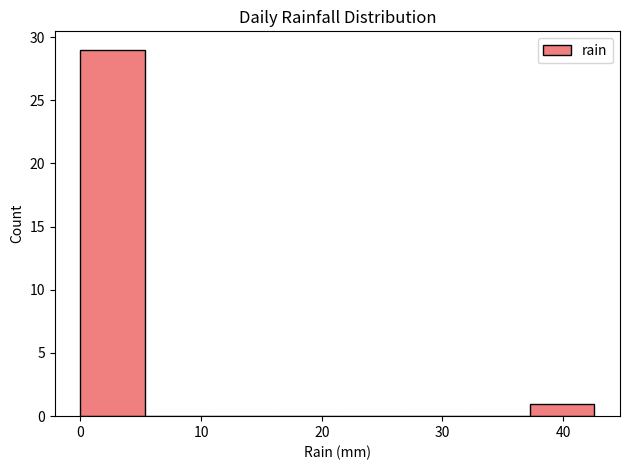

Reading left to right, list every bar in this chart as the range it spans on the x-axis followed by its height. Neither the bar edges nor the heights are printed on the chart, so give them approximately, as read against the axes.

0 to 5: 29
5 to 11: 0
11 to 16: 0
16 to 21: 0
21 to 27: 0
27 to 32: 0
32 to 37: 0
37 to 43: 1